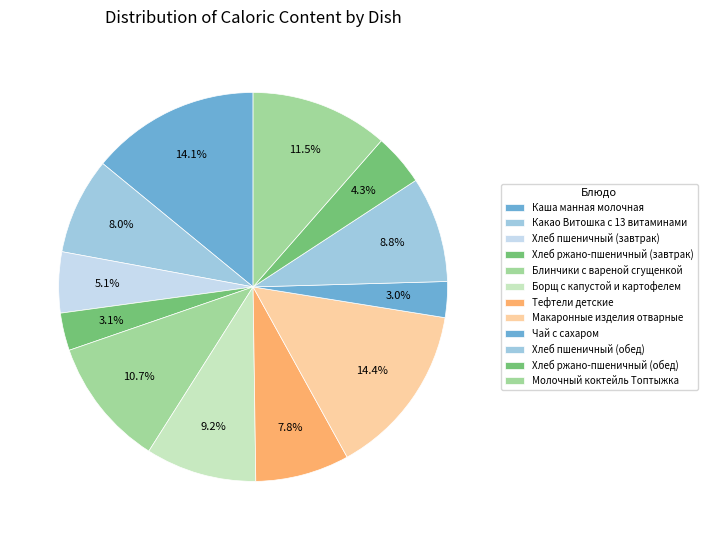

Is there any slice that represents more than half of the pie?

No